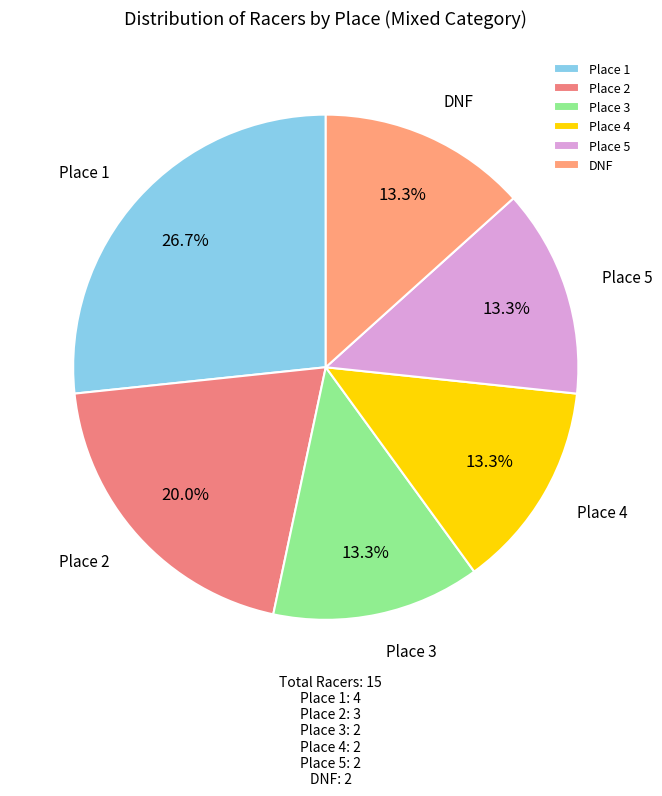

The DNF slice represents 24% of the pie. True or false?

False